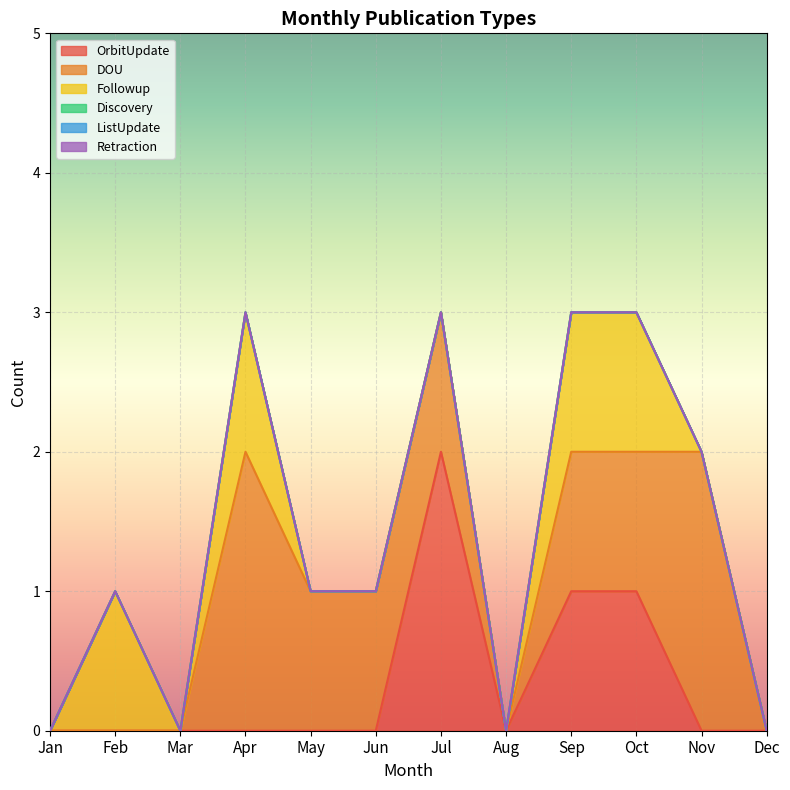

Rank the categories by Discovery value from lowest to highest.

Jan, Feb, Mar, Apr, May, Jun, Jul, Aug, Sep, Oct, Nov, Dec